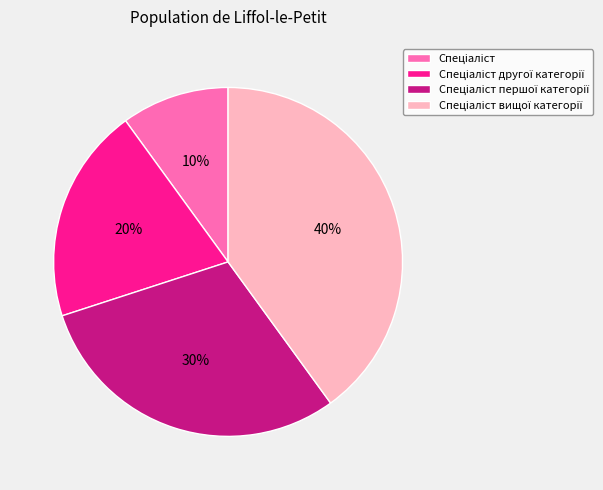

To the nearest percent, what is the average slice percentage?

25%